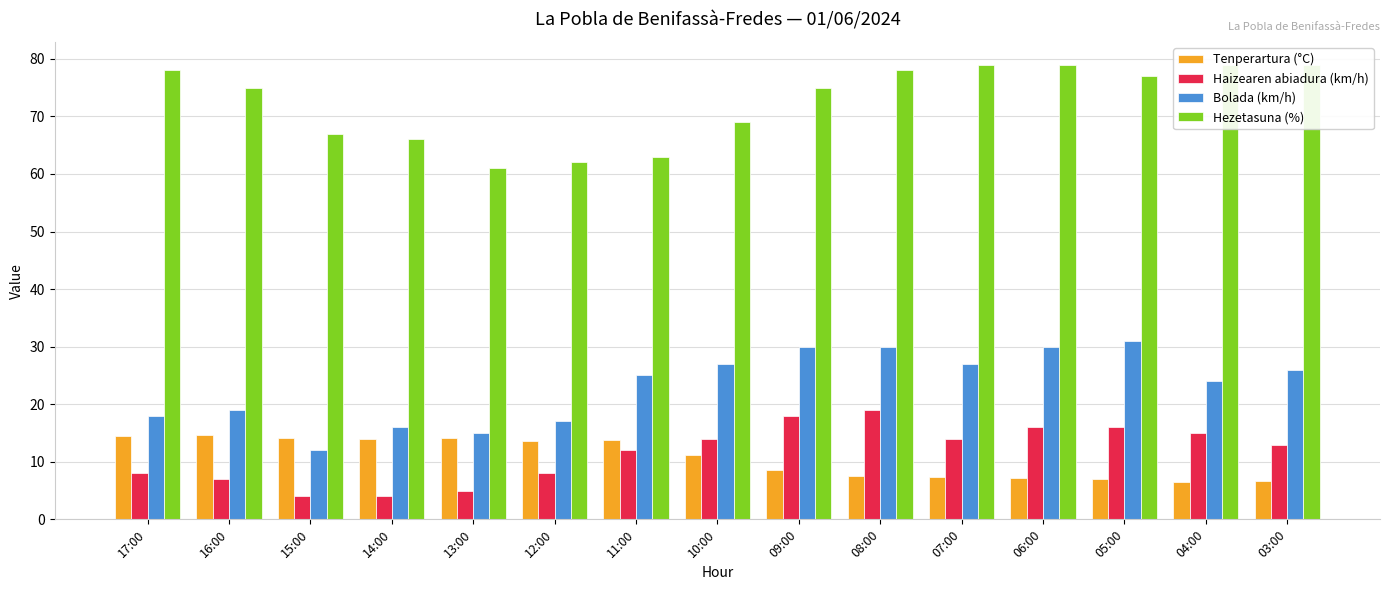

Reading right to left, what are all the values shown in this chart?

Tenperartura (°C): 6.6	6.5	7.0	7.2	7.3	7.6	8.5	11.1	13.8	13.6	14.2	14.0	14.2	14.7	14.5
Haizearen abiadura (km/h): 13.0	15.0	16.0	16.0	14.0	19.0	18.0	14.0	12.0	8.0	5.0	4.0	4.0	7.0	8.0
Bolada (km/h): 26.0	24.0	31.0	30.0	27.0	30.0	30.0	27.0	25.0	17.0	15.0	16.0	12.0	19.0	18.0
Hezetasuna (%): 79.0	79.0	77.0	79.0	79.0	78.0	75.0	69.0	63.0	62.0	61.0	66.0	67.0	75.0	78.0